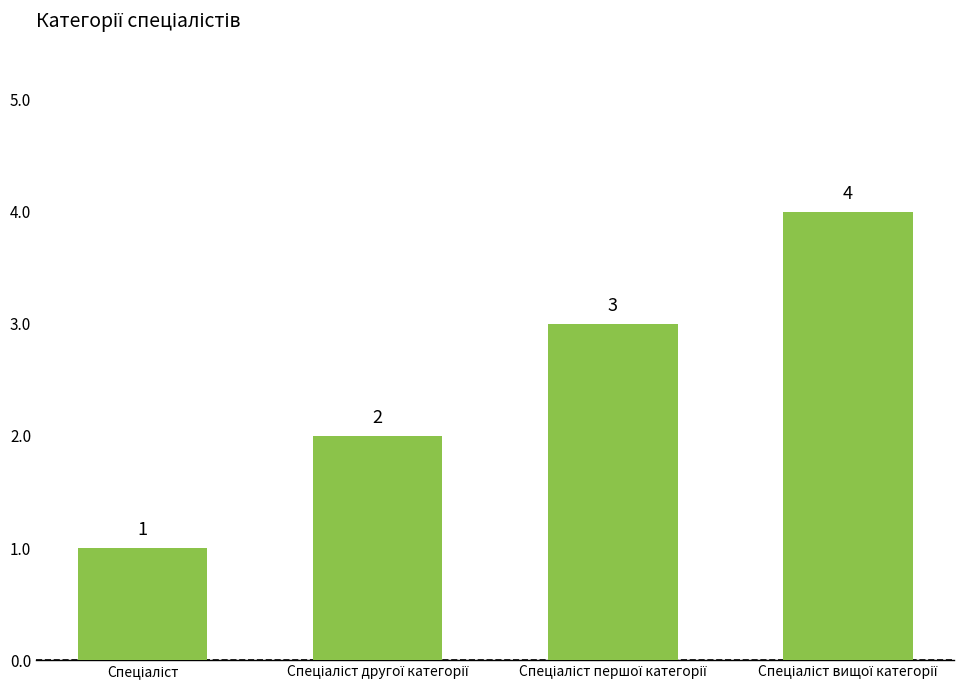

Count the values in the range 2 to 4.

3